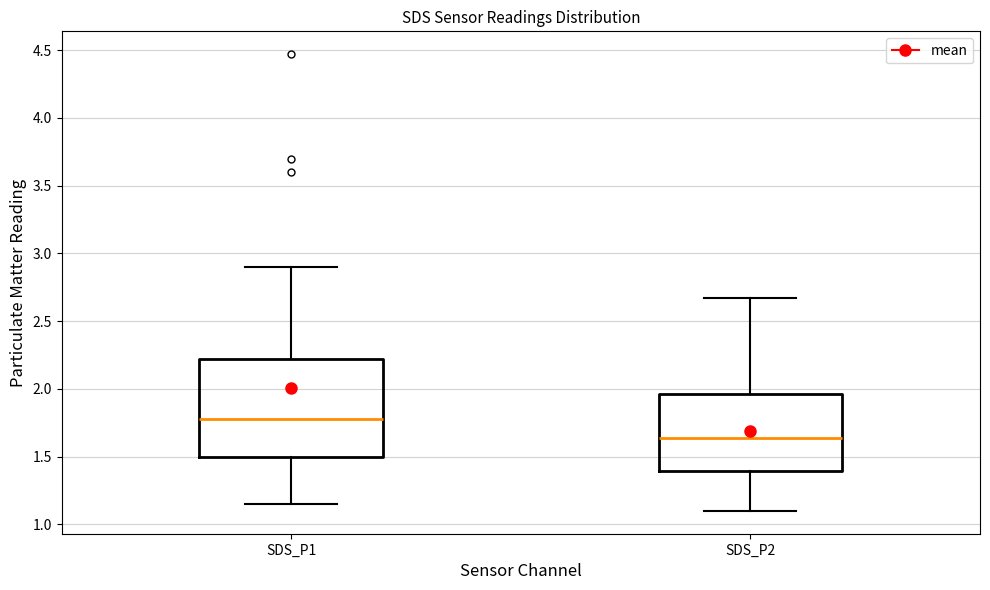

Reading left to right, read every box against the y-axis: the position of its median line, the range the box covers, and the ends of its whiskers. The values are not printed on the chart, so give them approximately, as read against the axis.

SDS_P1: median 1.80, box 1.50 to 2.20, whiskers 1.15 to 2.90
SDS_P2: median 1.65, box 1.40 to 1.95, whiskers 1.10 to 2.65